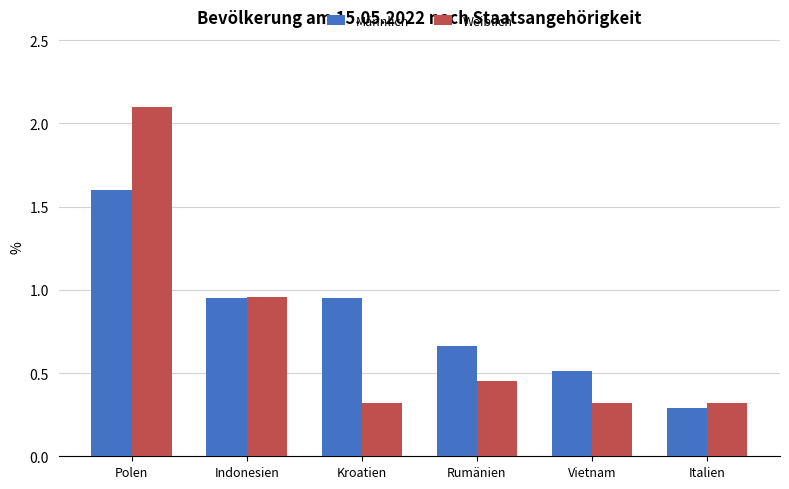

Which series changed the most between Kroatien and Vietnam?

Männlich